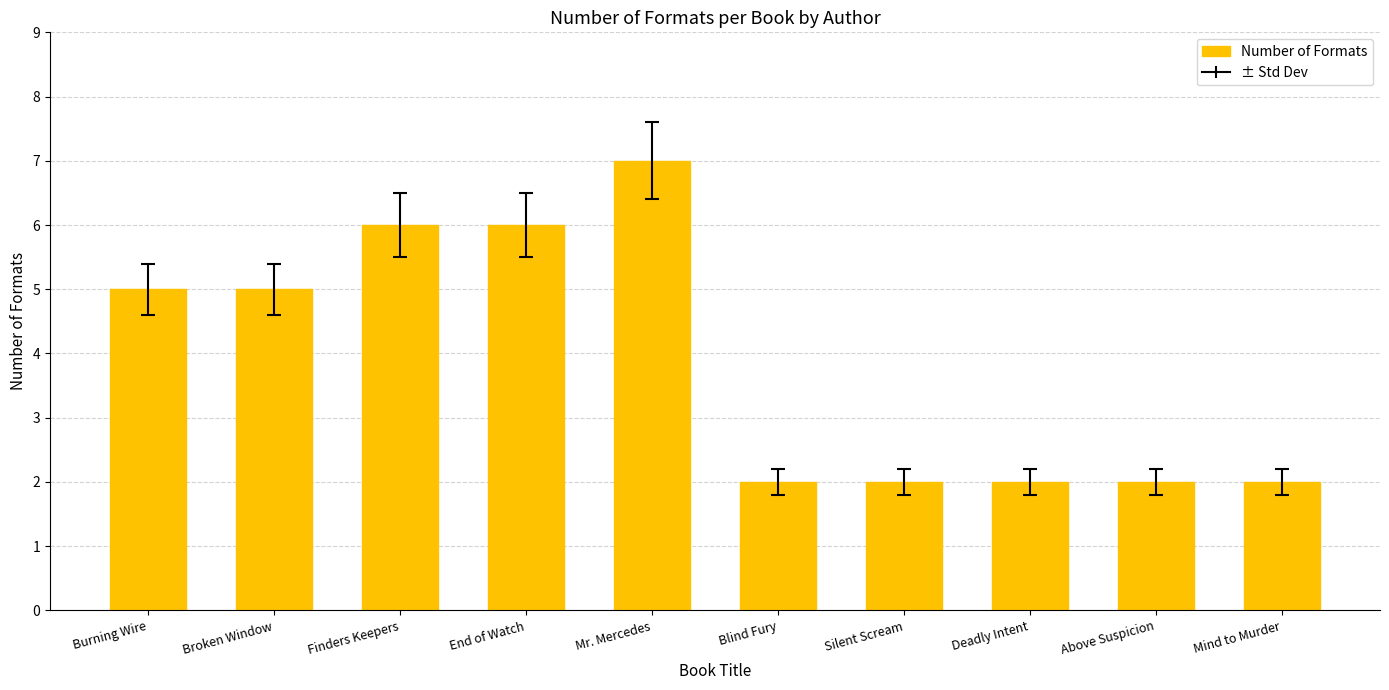

Which category has the highest value across all series?

Mr. Mercedes